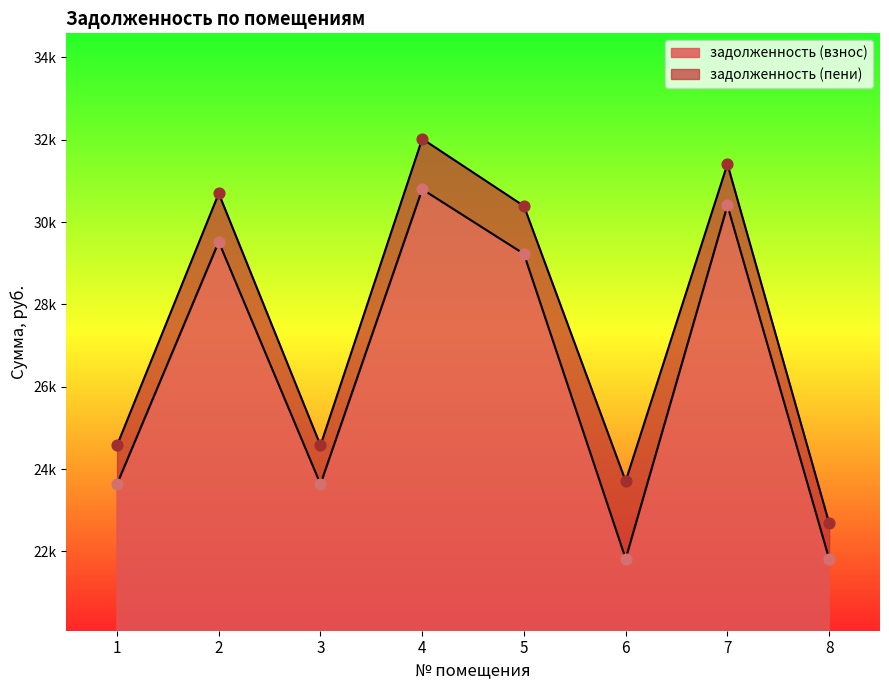

At how many categories does at least one series exceed 31831?

1